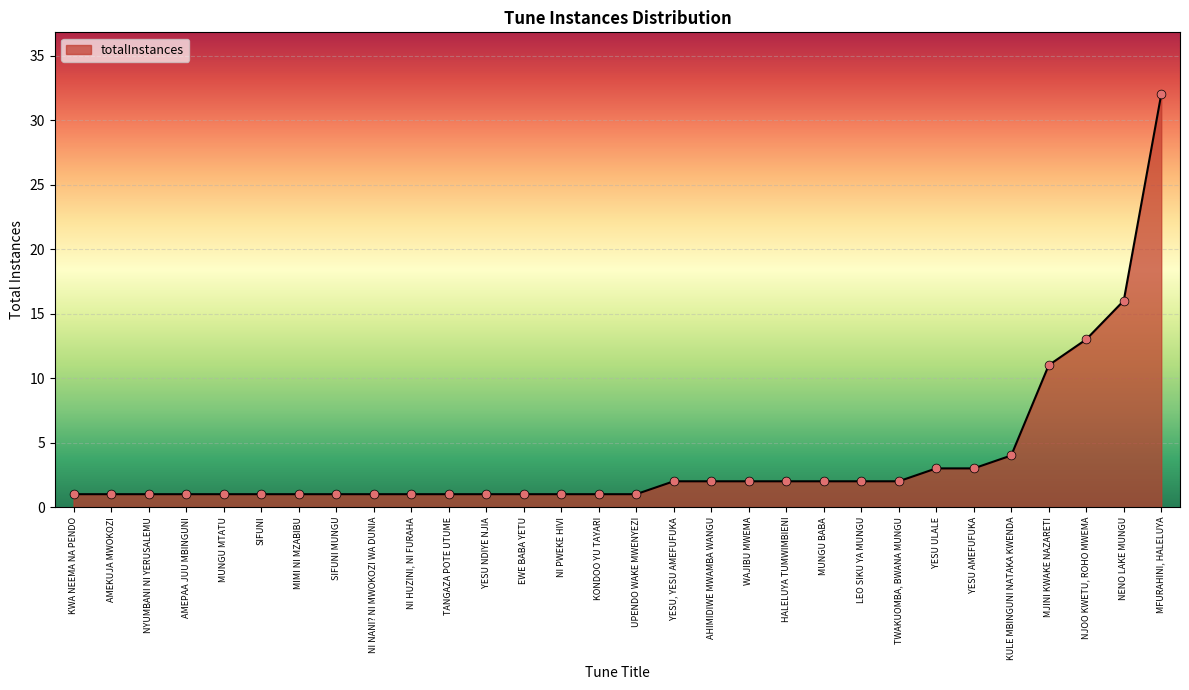

Between SIFUNI MUNGU and MJINI KWAKE NAZARETI, which is larger?

MJINI KWAKE NAZARETI